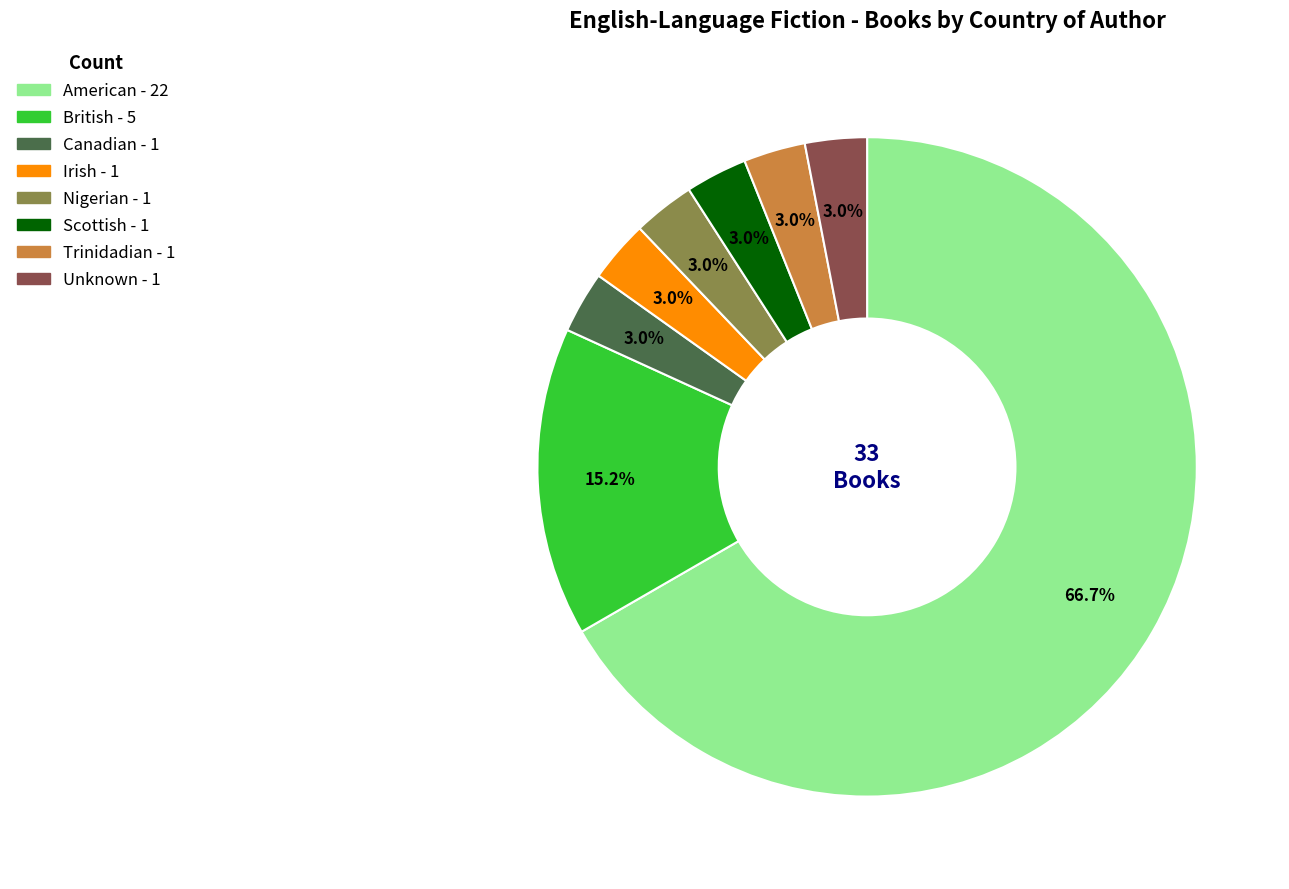

To the nearest percent, what portion does American represent?

67%